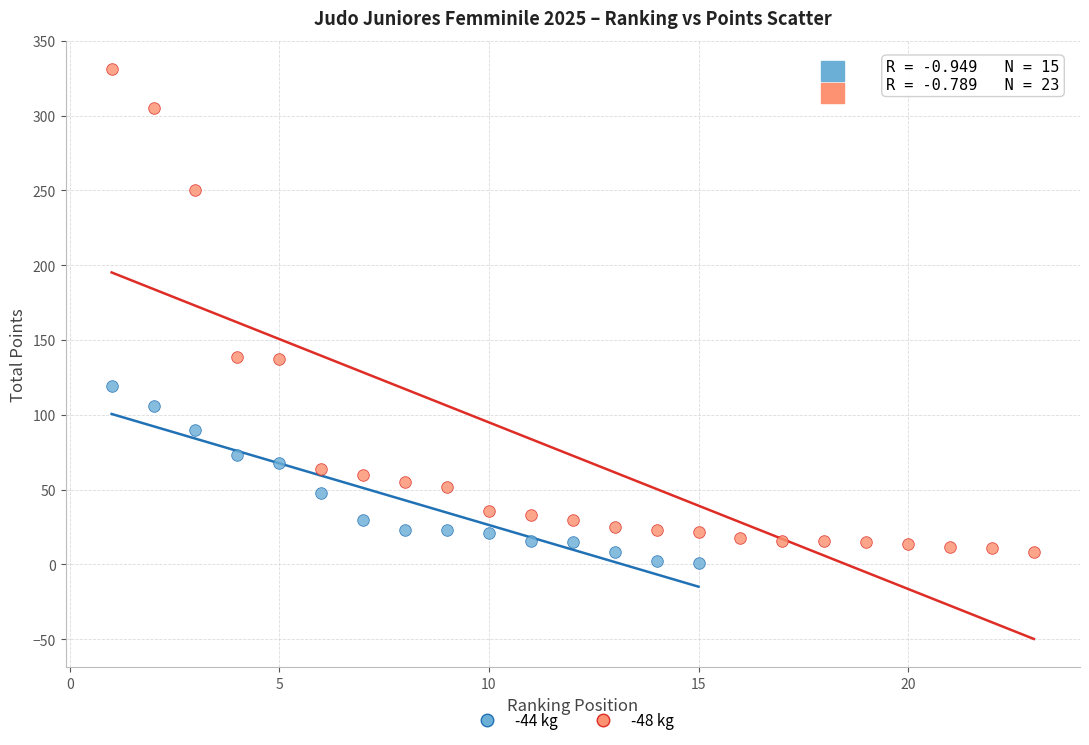

Which series contains the highest Y value?

-48 kg